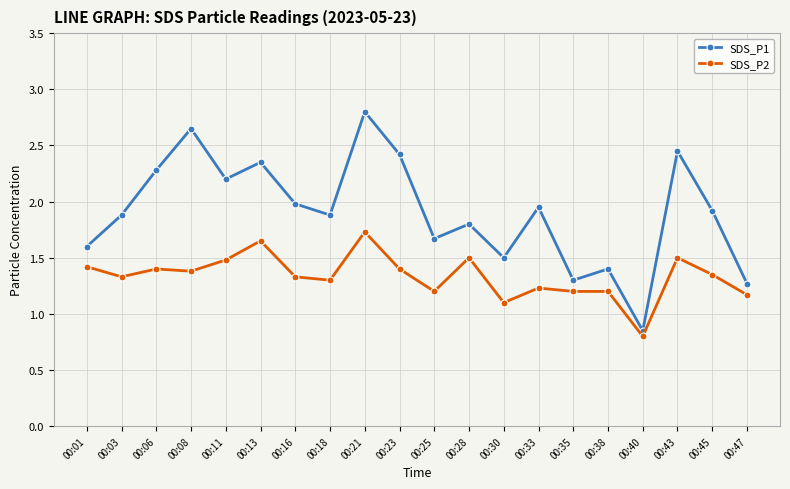

At how many categories does at least one series exceed 2?

7